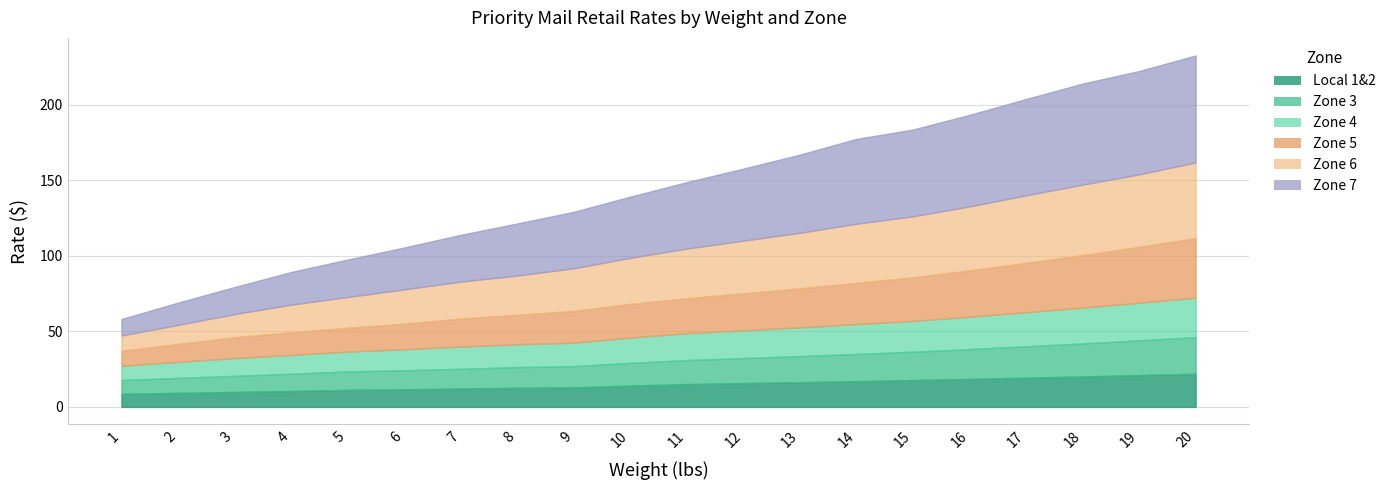

Reading left to right, transcribe all the data shown in this chart.

Local 1&2: 8.7	9.2	9.9	10.6	11.2	11.7	12.2	12.7	12.9	14.1	15.1	15.8	16.4	17.1	17.8	18.5	19.3	20.1	21.1	21.9
Zone 3: 9.1	9.9	10.7	11.4	12.2	12.6	13.1	13.7	14.1	15.1	15.8	16.6	17.2	18.0	18.8	19.8	20.8	21.9	23.0	24.2
Zone 4: 9.4	10.7	11.8	12.4	13.2	13.9	14.8	15.1	15.5	16.8	17.8	18.4	19.1	19.8	20.4	21.4	22.6	23.7	24.9	26.1
Zone 5: 9.8	11.8	13.7	14.9	15.8	16.9	18.5	19.4	20.9	22.2	23.1	24.4	25.8	27.2	28.8	30.6	32.6	34.7	37.0	39.4
Zone 6: 10.2	12.7	15.4	18.3	20.4	22.8	24.4	26.0	28.2	30.5	32.9	34.9	36.8	39.2	40.4	42.4	44.7	46.6	48.0	50.1
Zone 7: 10.9	14.8	17.9	21.6	24.8	27.7	30.9	34.5	37.4	40.5	44.0	47.6	51.7	56.1	57.5	60.5	63.8	66.8	68.3	70.8